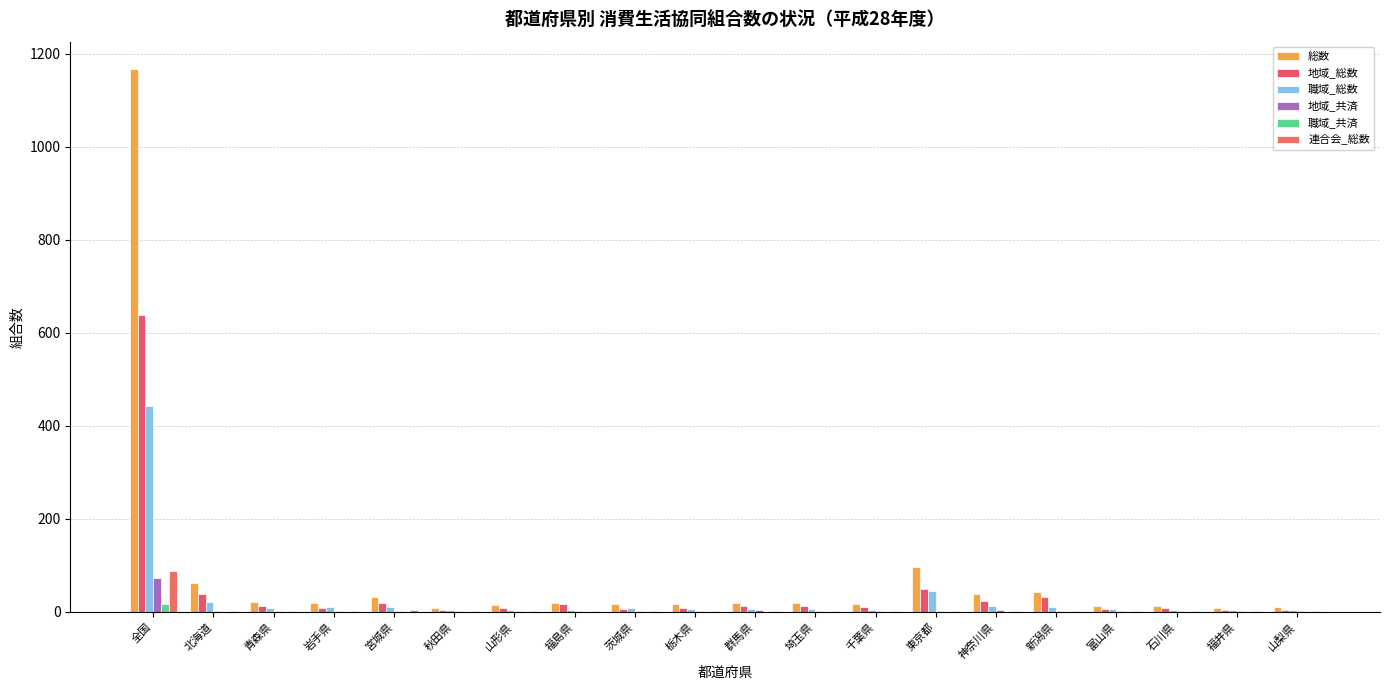

At which category is the sum across all series the highest?

全国